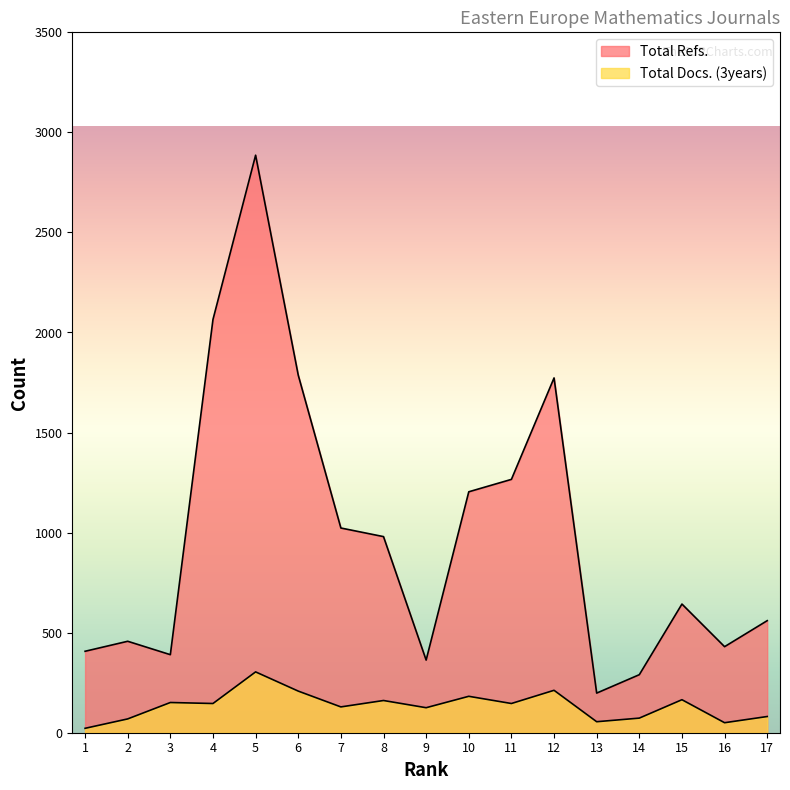

What is the average value of the Total Docs. (3years) series?

134